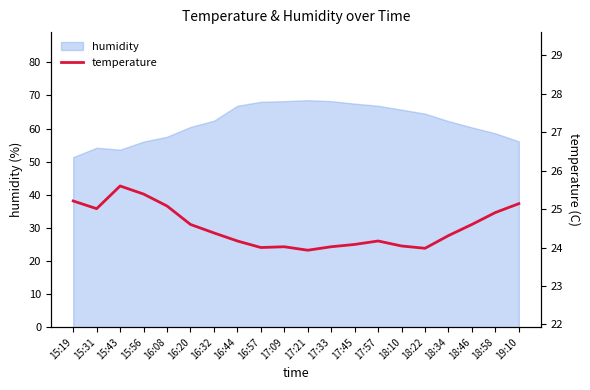

Reading left to right, list all the values displayed in this chart.

15:19=25.2	15:31=25.0	15:43=25.6	15:56=25.4	16:08=25.1	16:20=24.6	16:32=24.4	16:44=24.2	16:57=24.0	17:09=24.0	17:21=23.9	17:33=24.0	17:45=24.1	17:57=24.2	18:10=24.0	18:22=24.0	18:34=24.3	18:46=24.6	18:58=24.9	19:10=25.1